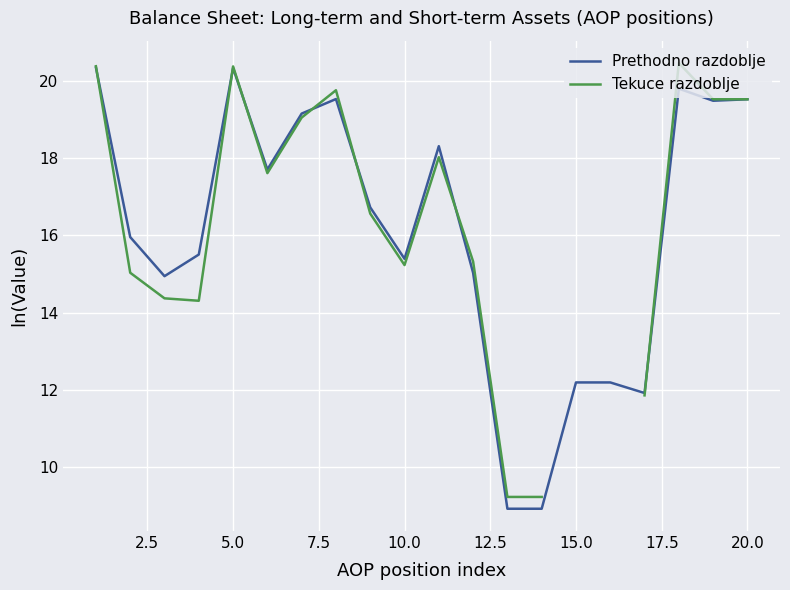

What is the value of the Tekuce razdoblje point at the 18th from the left?

20.5